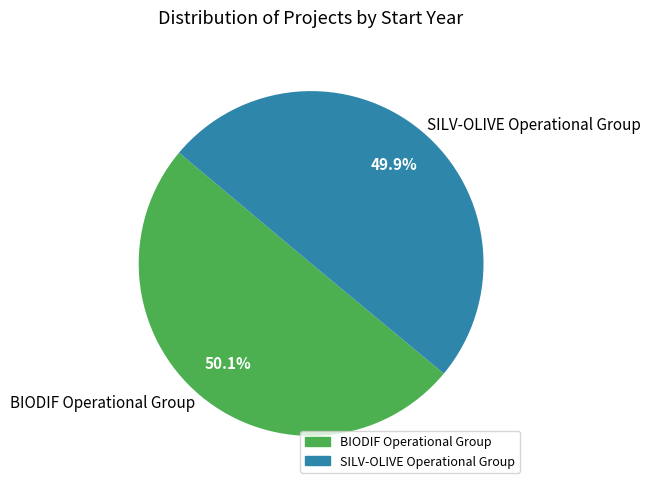

To the nearest percent, what is the average slice percentage?

50%